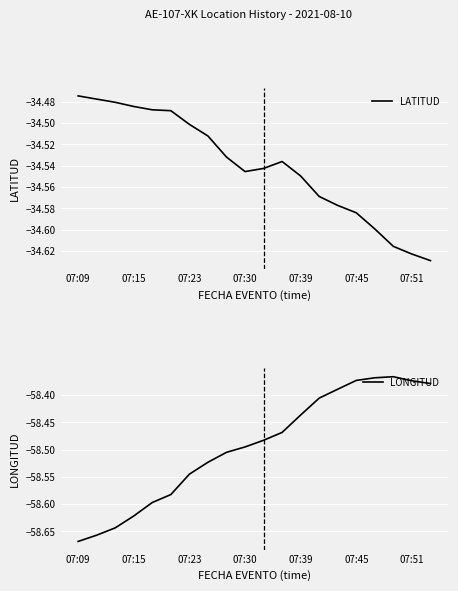

The value of LATITUD at 07:39 is -48.8. True or false?

False